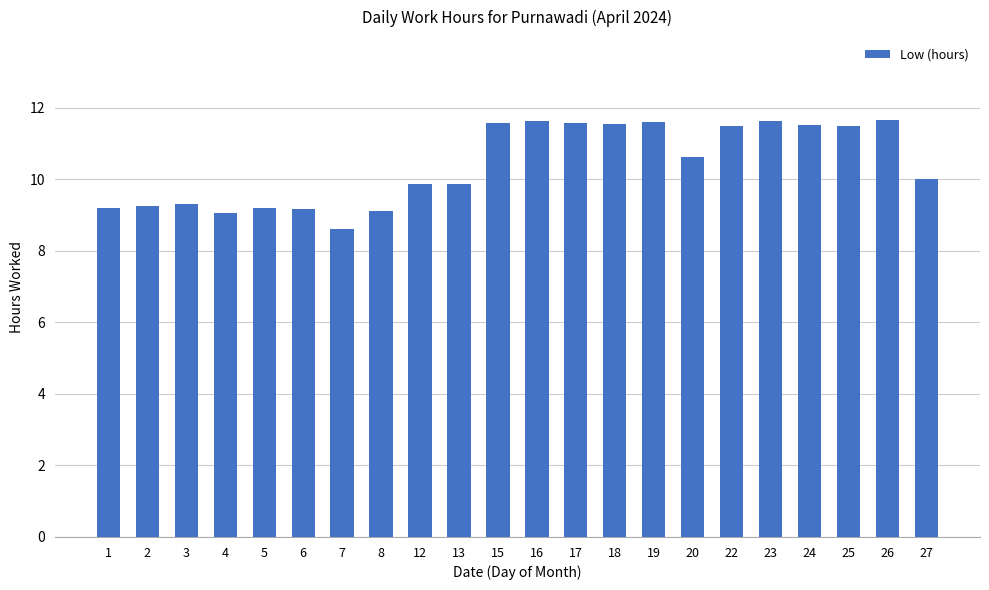

What is the value of the 12th bar from the left?

11.6